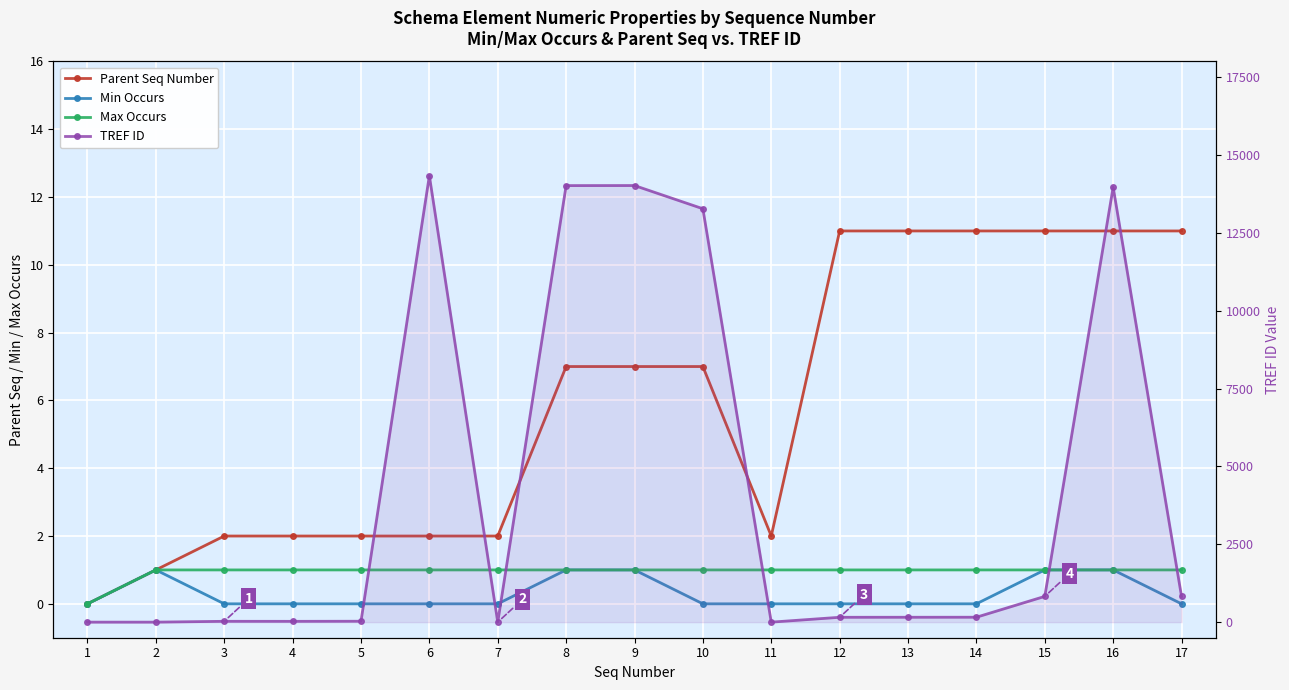

Reading left to right, what are all the values shown in this chart?

Parent Seq Number: 1=0	2=1	3=2	4=2	5=2	6=2	7=2	8=7	9=7	10=7	11=2	12=11	13=11	14=11	15=11	16=11	17=11
Min Occurs: 1=0	2=1	3=0	4=0	5=0	6=0	7=0	8=1	9=1	10=0	11=0	12=0	13=0	14=0	15=1	16=1	17=0
Max Occurs: 1=0	2=1	3=1	4=1	5=1	6=1	7=1	8=1	9=1	10=1	11=1	12=1	13=1	14=1	15=1	16=1	17=1
TREF ID: 1=0	2=0	3=27	4=26	5=29	6=14331	7=0	8=14015	9=14017	10=13272	11=0	12=156	13=157	14=158	15=827	16=13965	17=825